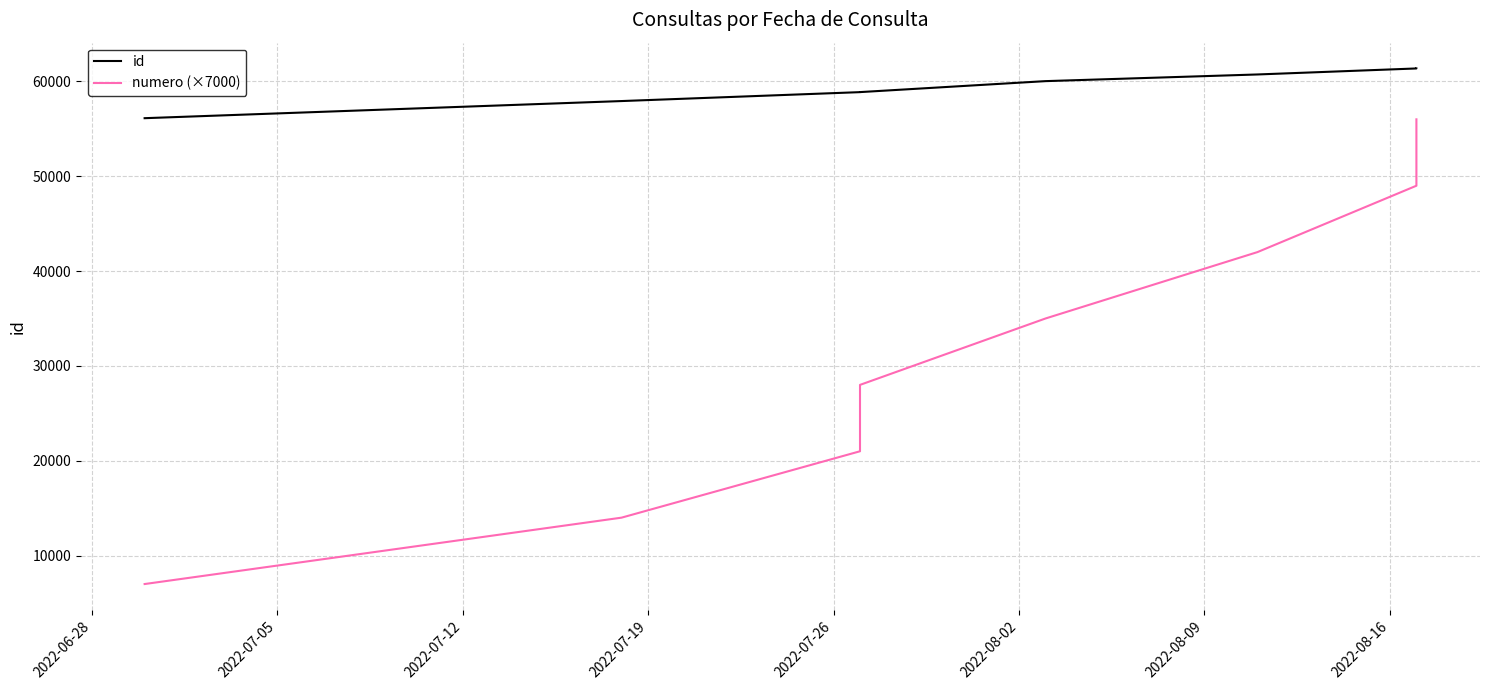

Is the value of id at 2022-07-12 greater than the value of numero (×7000) at 2022-07-05?

Yes